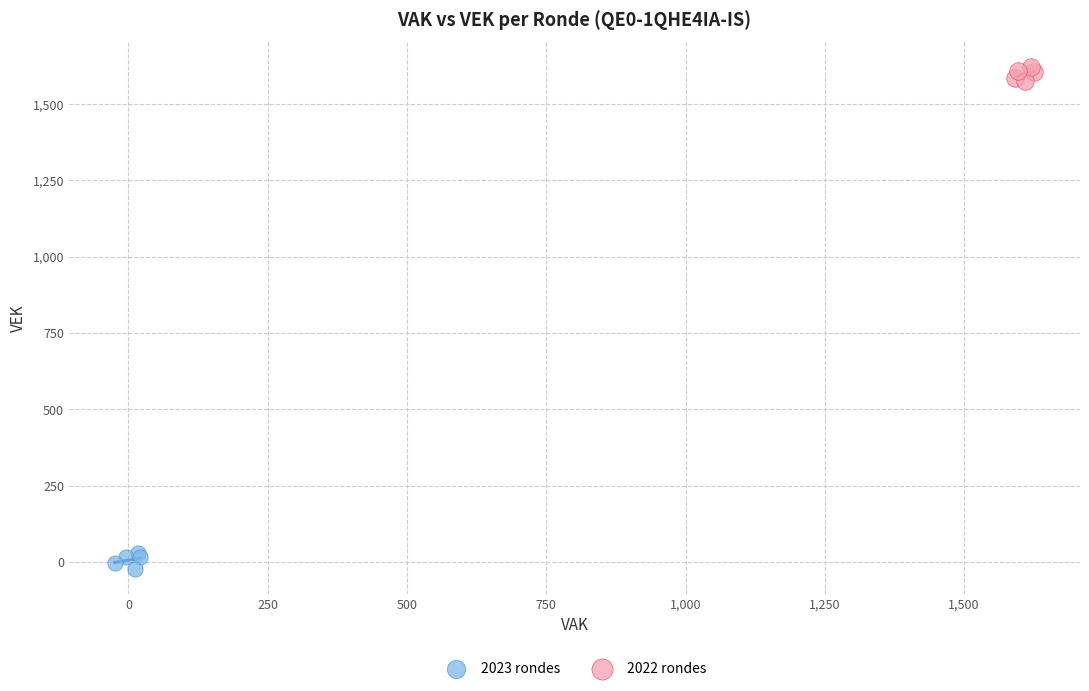

Which series contains the highest Y value?

2022 rondes